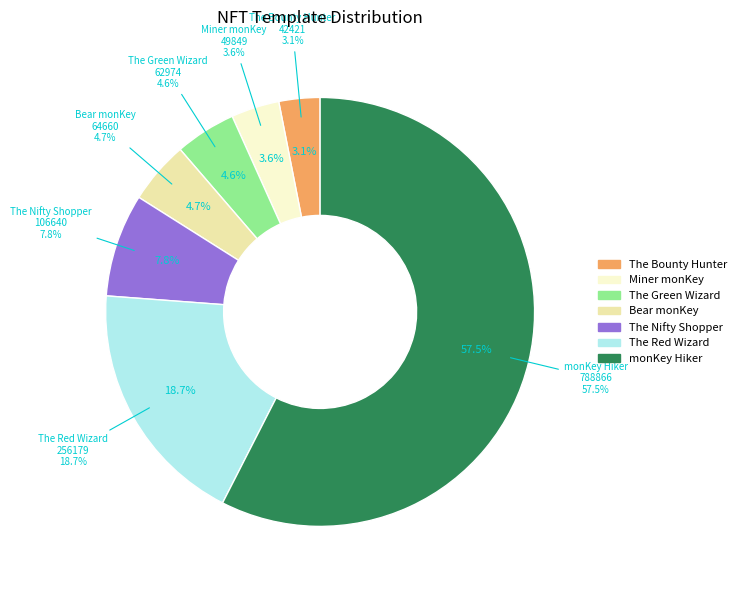

Between The Green Wizard and Bear monKey, which is larger?

Bear monKey